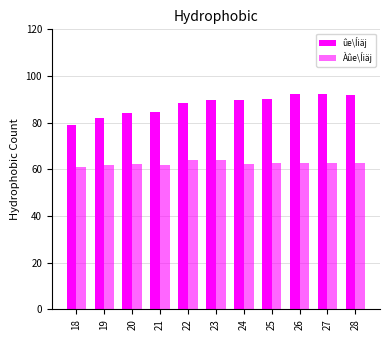

List the labels in order of Àûe\Íiäj value, largest first.

23, 22, 26, 28, 25, 27, 20, 24, 19, 21, 18